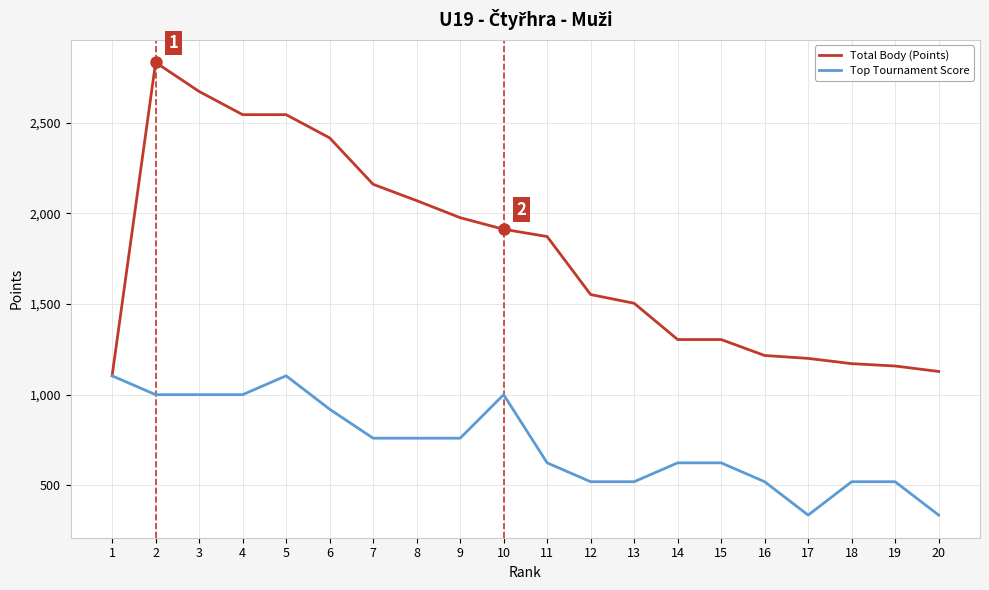

Where does the Total Body (Points) series first go above 1872?

2